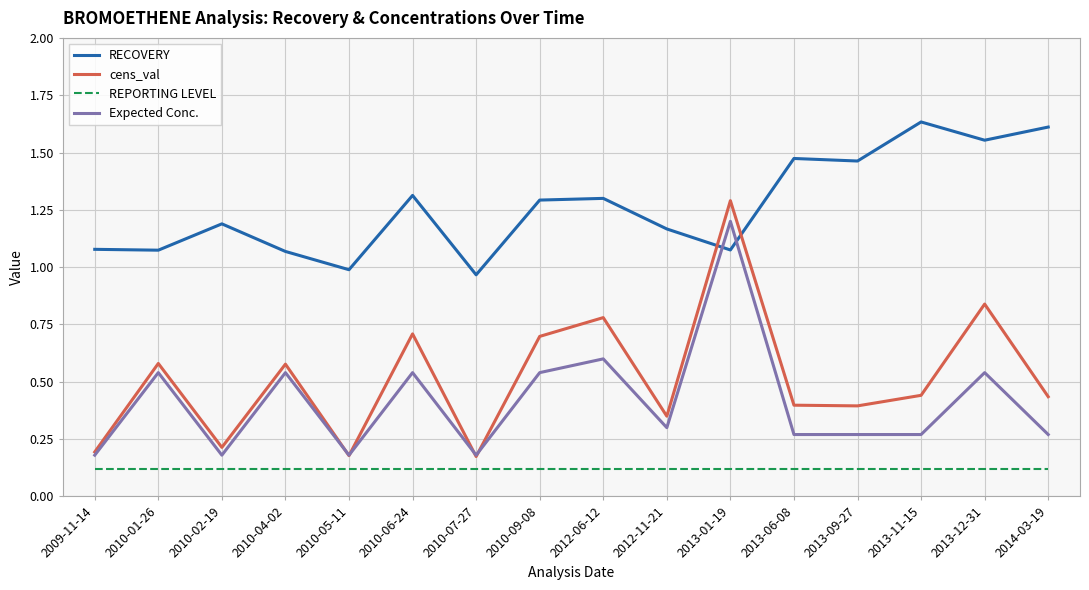

Is it true that cens_val equals 0.2 at 2010-07-27?

True